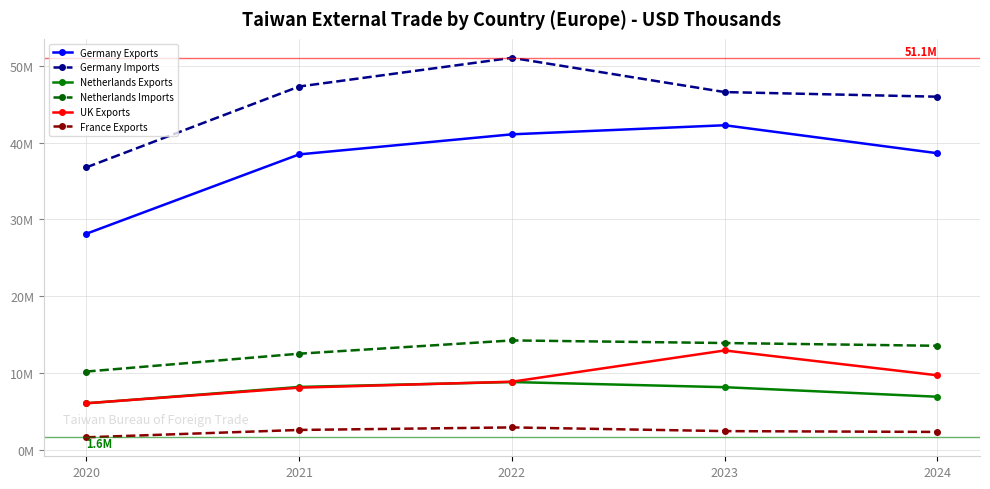

At how many categories does at least one series exceed 17588332?

5